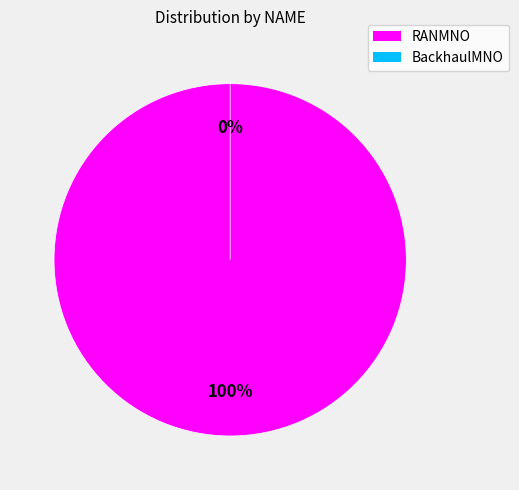

How many segments does this pie chart have?

2